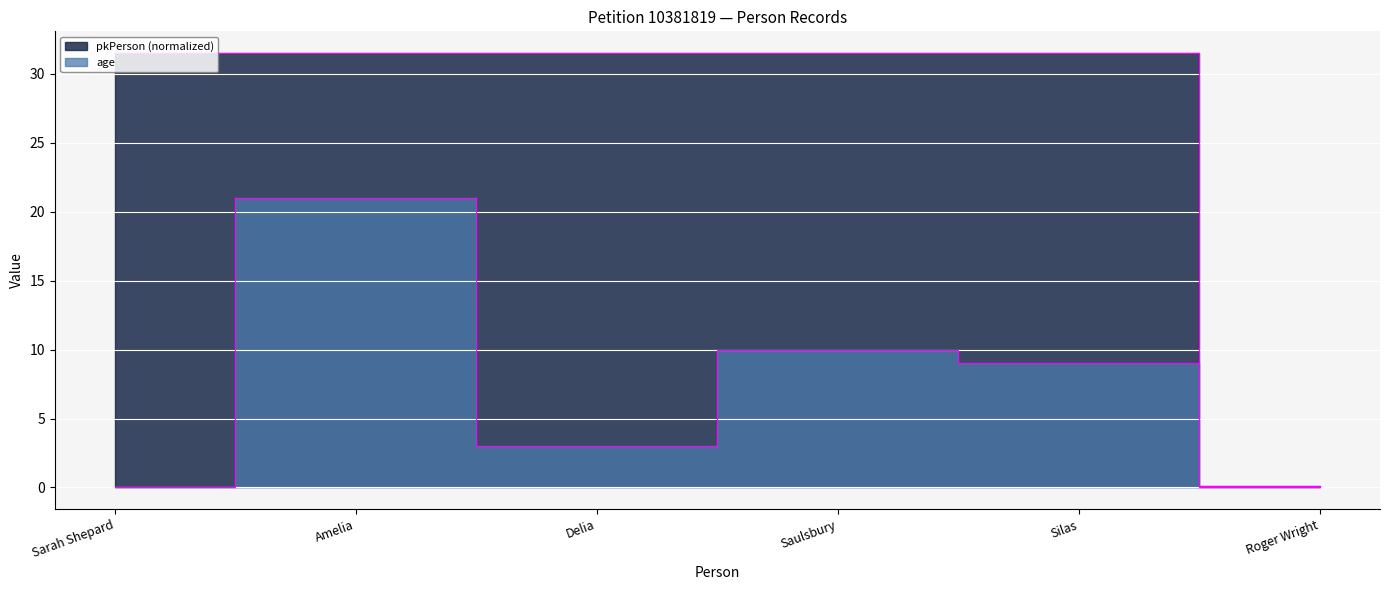

What is the average value of the pkPerson series?

26.3